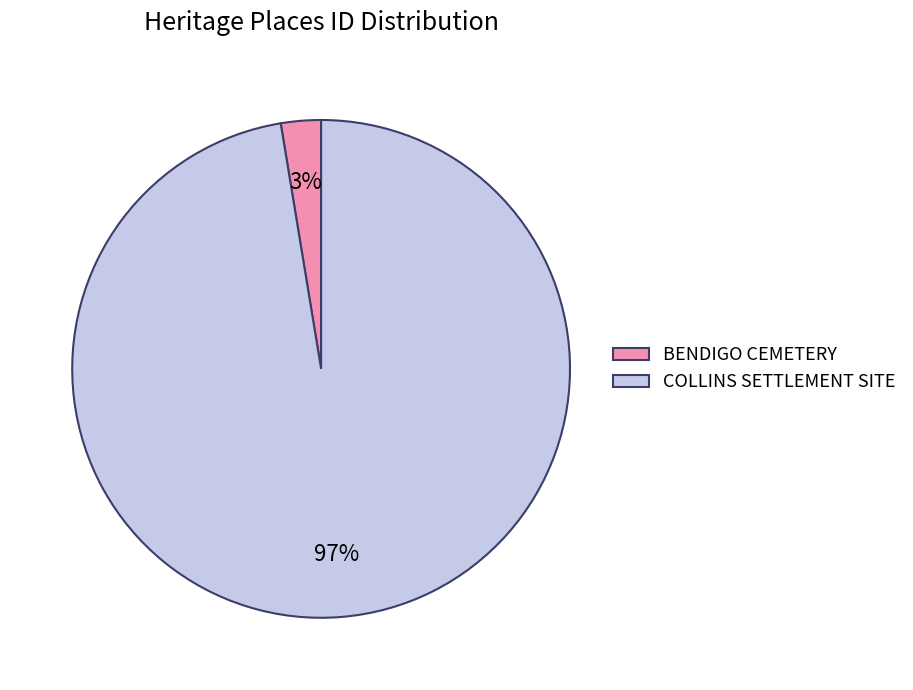

To the nearest percent, what percentage of the pie is COLLINS SETTLEMENT SITE?

97%